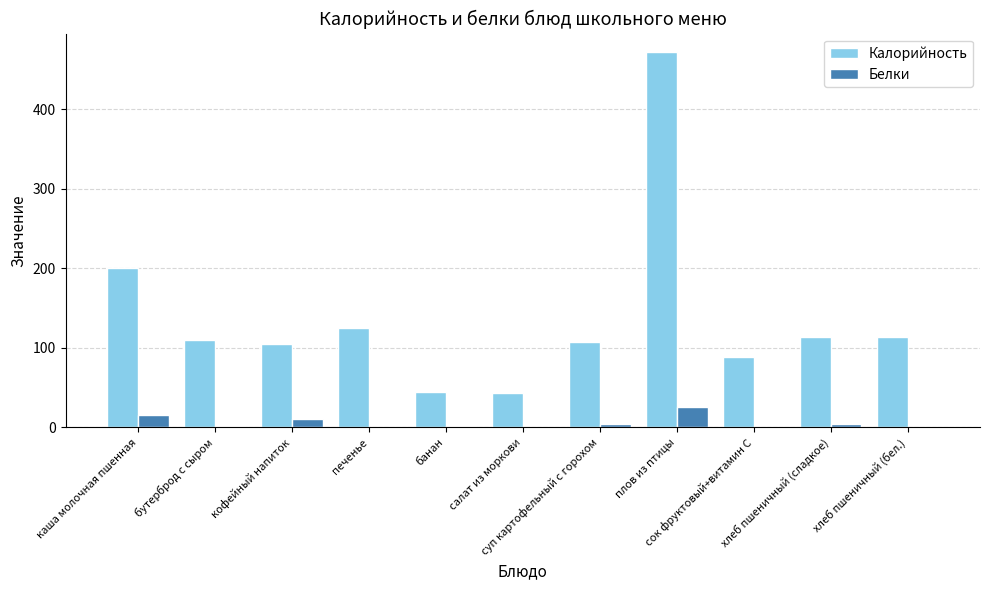

Count the number of data series in this chart.

2